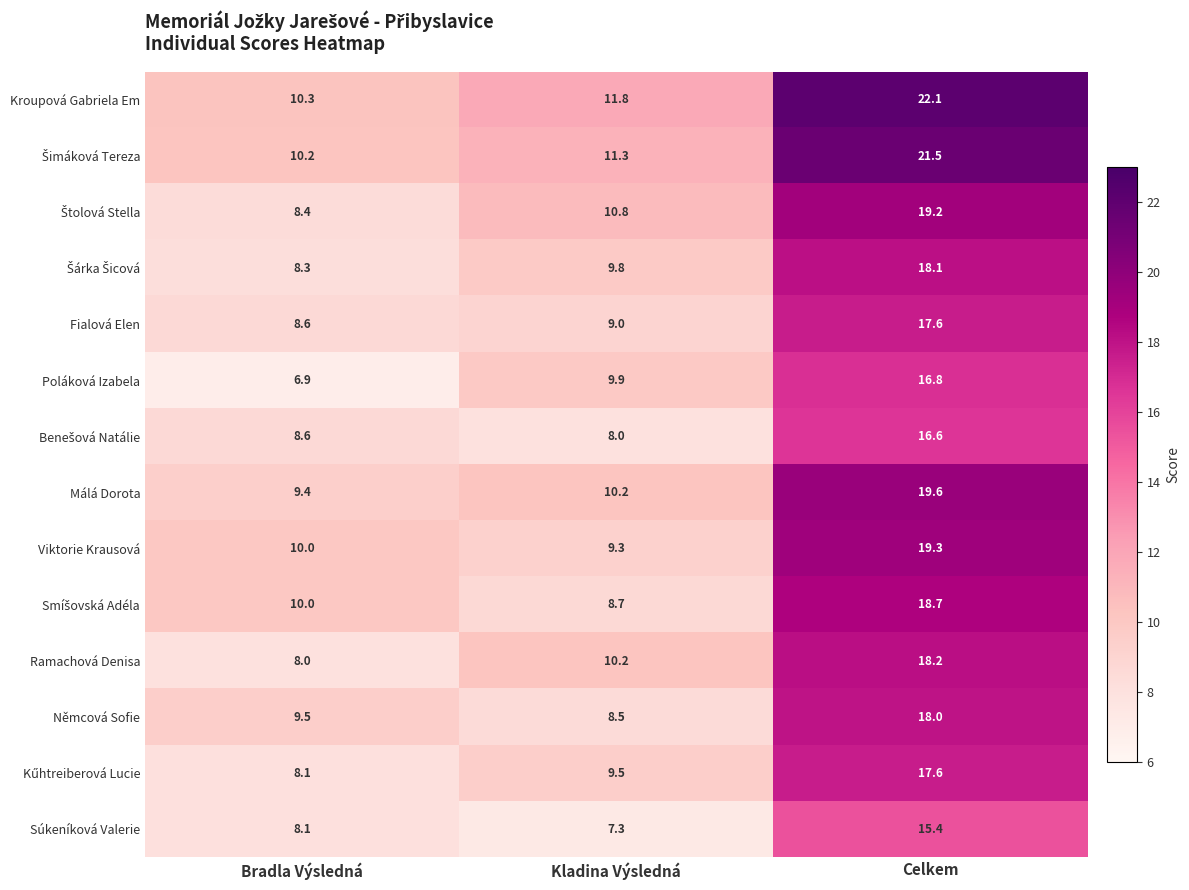

What is the difference between the highest and lowest values at Kladina Výsledná?

4.5